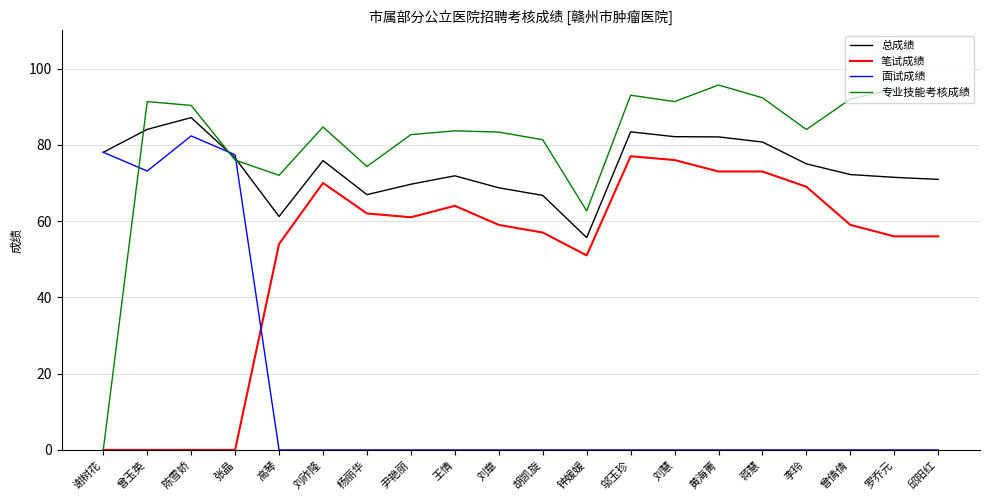

The value of 笔试成绩 at 刘章 is 99.8. True or false?

False